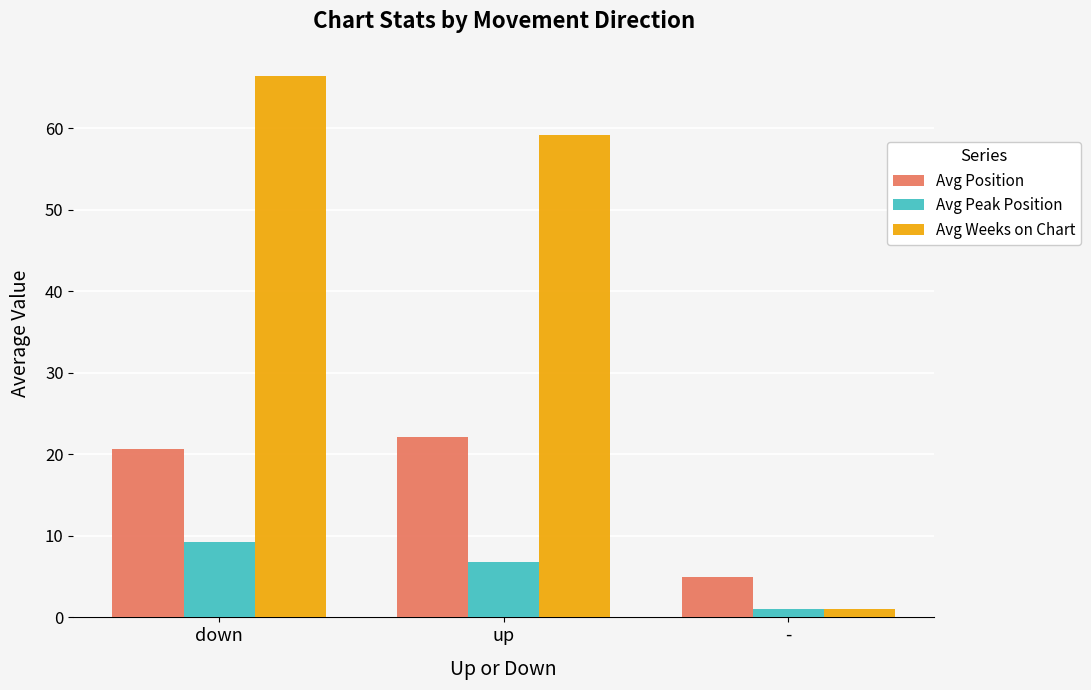

At which label does Avg Weeks on Chart first exceed 59?

down